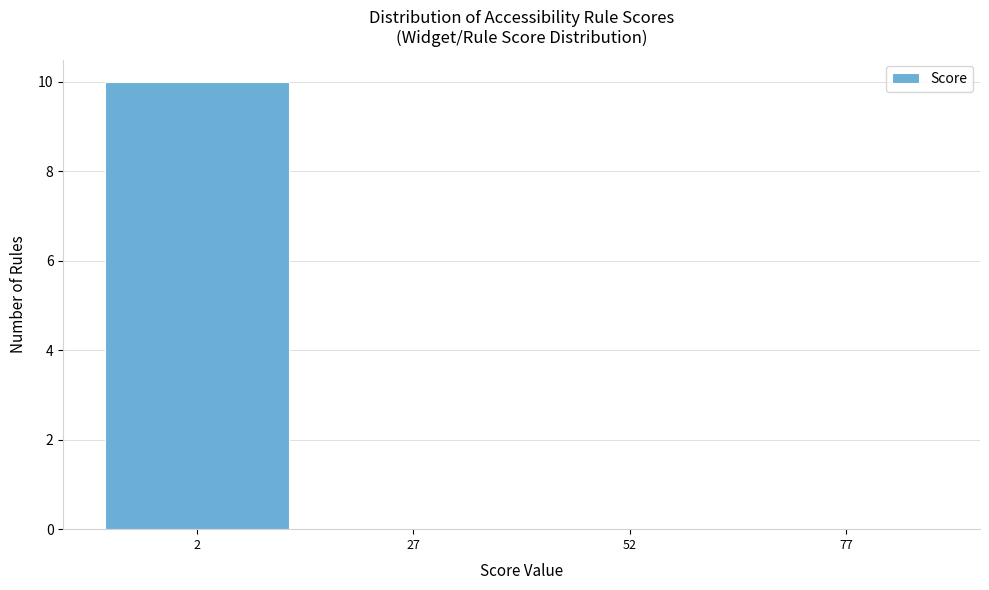

Which range on the x-axis has the tallest bar?

-10 to 15